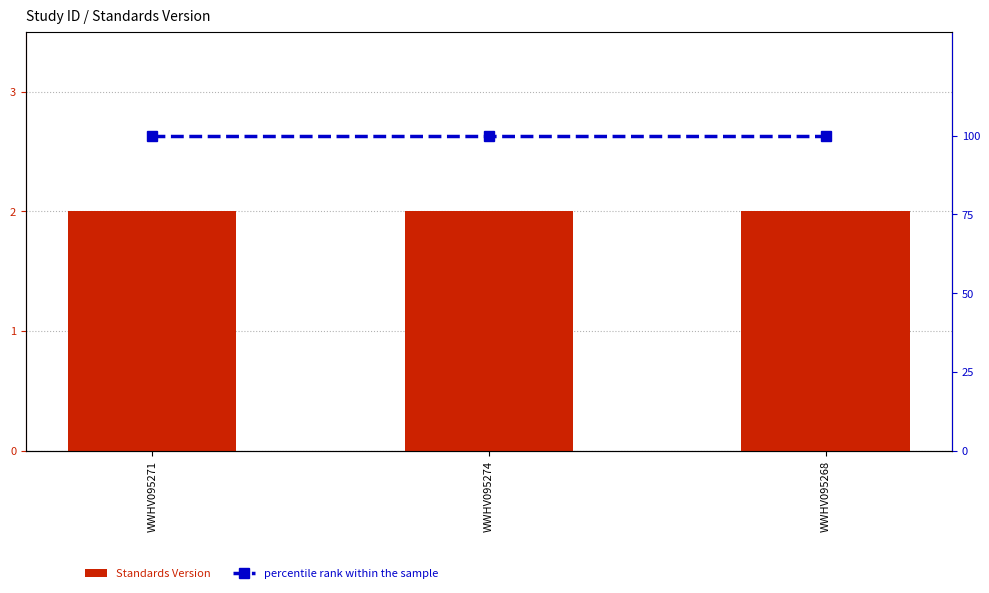

At which label is percentile rank within the sample closest to 100?

WWHV095271